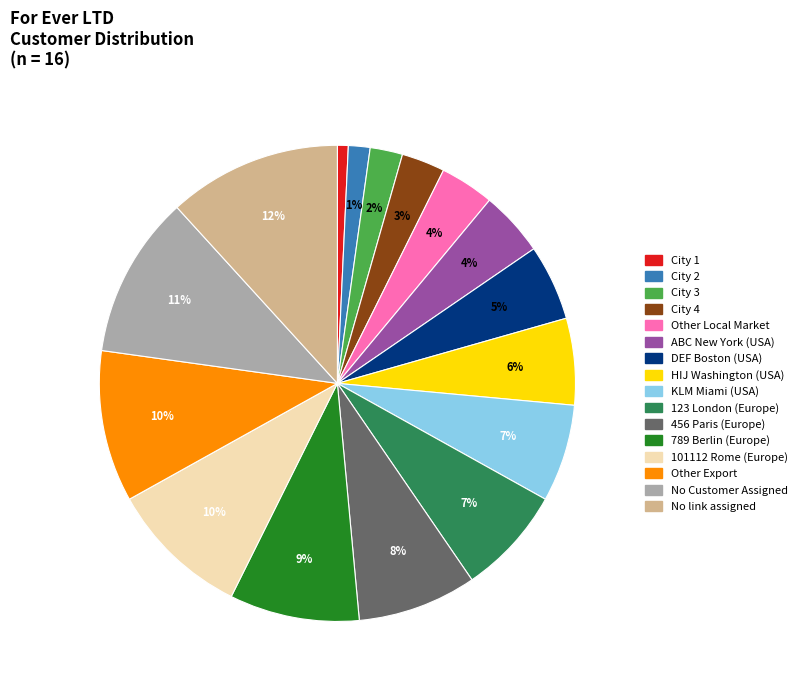

Does any single category account for the majority?

No